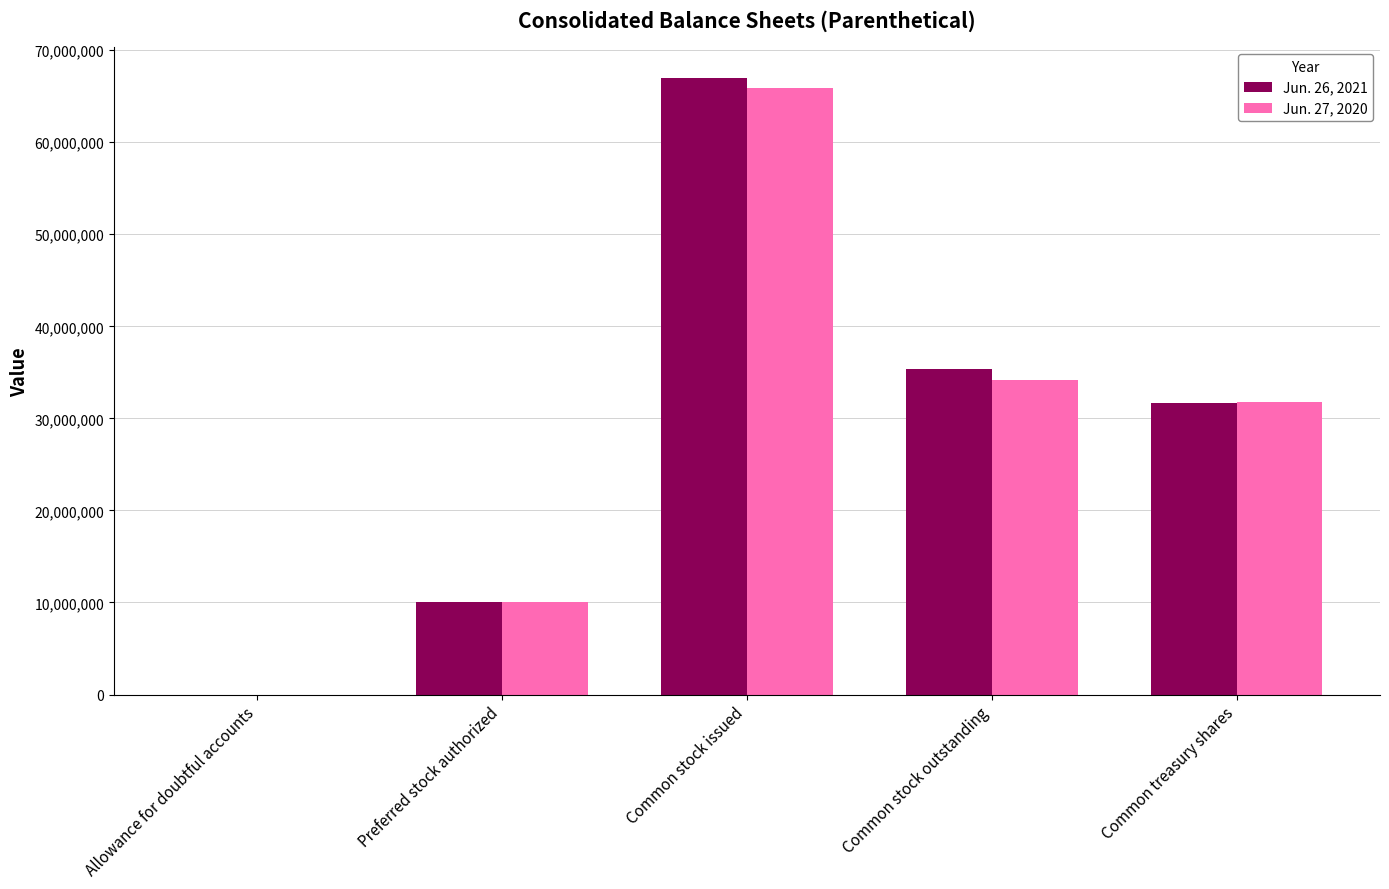

What is the sum of the Jun. 27, 2020 values at Common stock outstanding and Common stock issued?

99994101.0